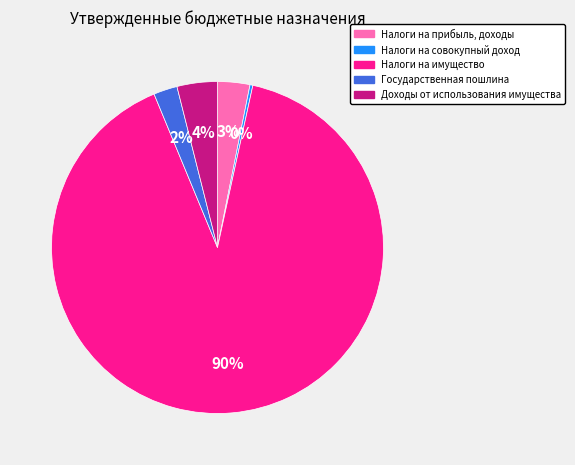

To the nearest percent, what percentage of the pie is Доходы от использования имущества?

4%